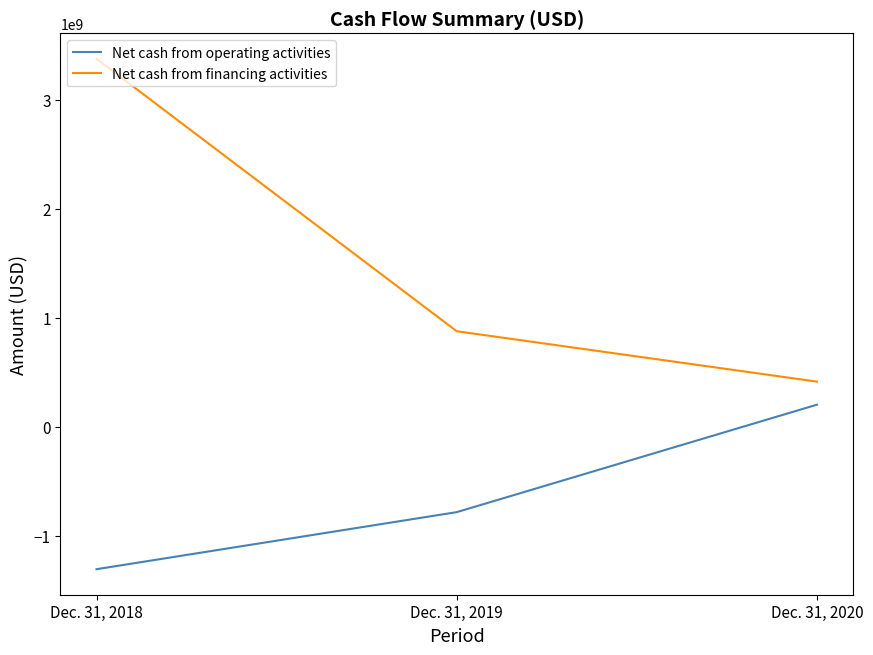

Is it true that Net cash from operating activities equals 201689570 at Dec. 31, 2020?

True